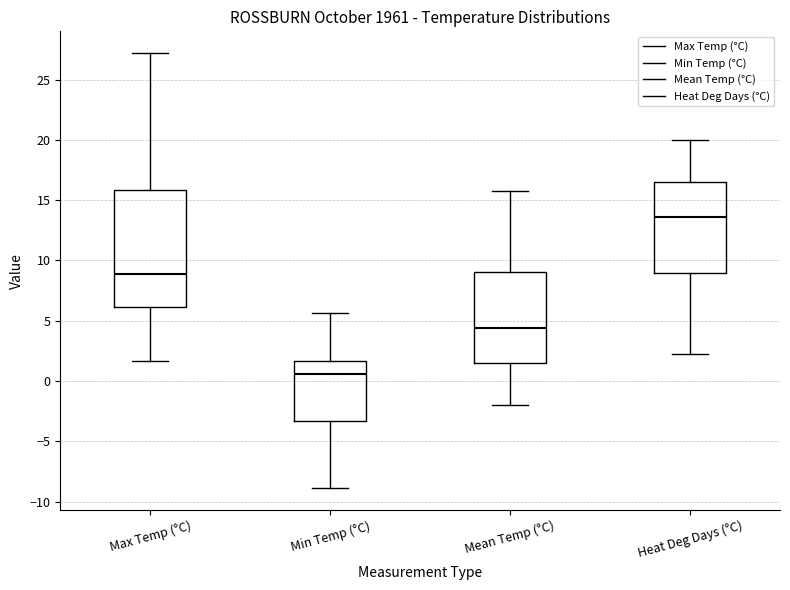

Comparing the boxes themselves (not the whiskers), which one is the tallest?

Max Temp (°C)